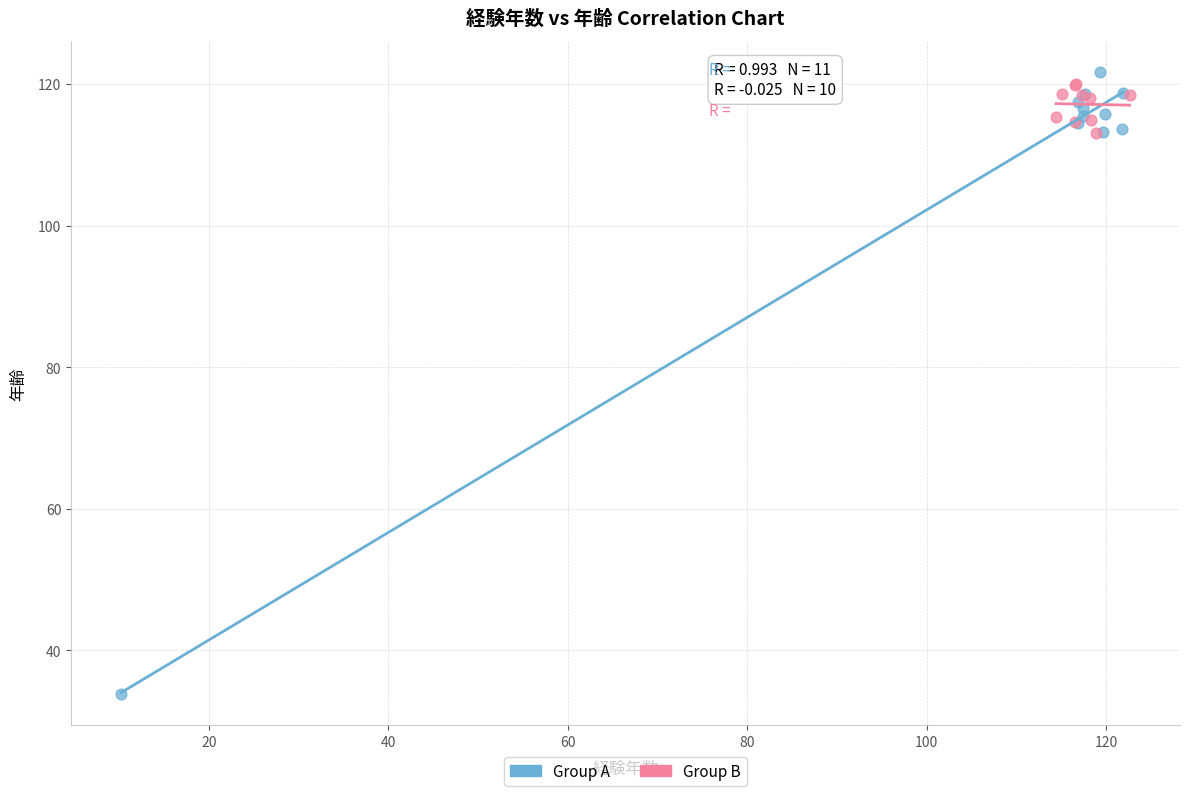

Which series contains the lowest Y value?

Group A